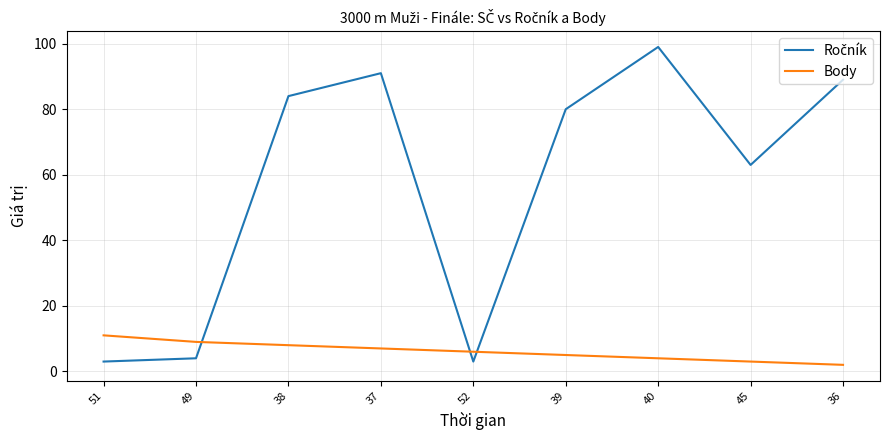

At which category is the sum across all series the highest?

40